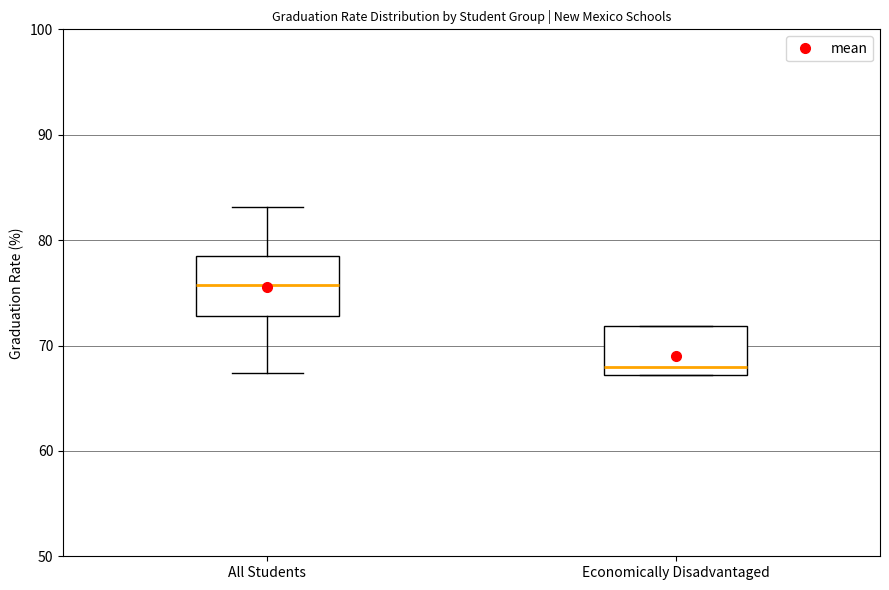

Reading left to right, transcribe this box plot: for each box, give where its median line is, the range the box spans, and where its two whiskers end, as read against the y-axis. The values are not printed on the chart, so give them approximately, as read against the axis.

All Students: median 76, box 73 to 78, whiskers 67 to 83
Economically Disadvantaged: median 68, box 67 to 72, whiskers 67 to 72